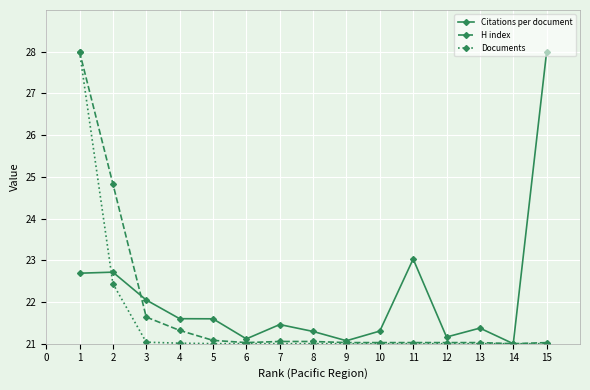

Is this an area chart (filled region under the line)?

No